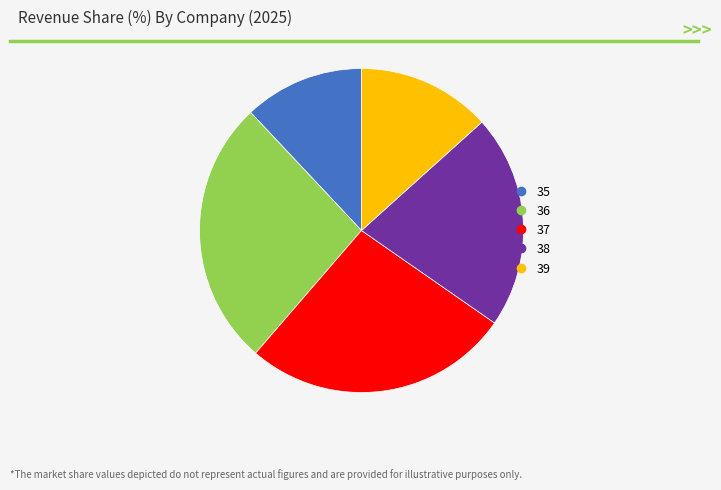

Which slice is the smallest?

35